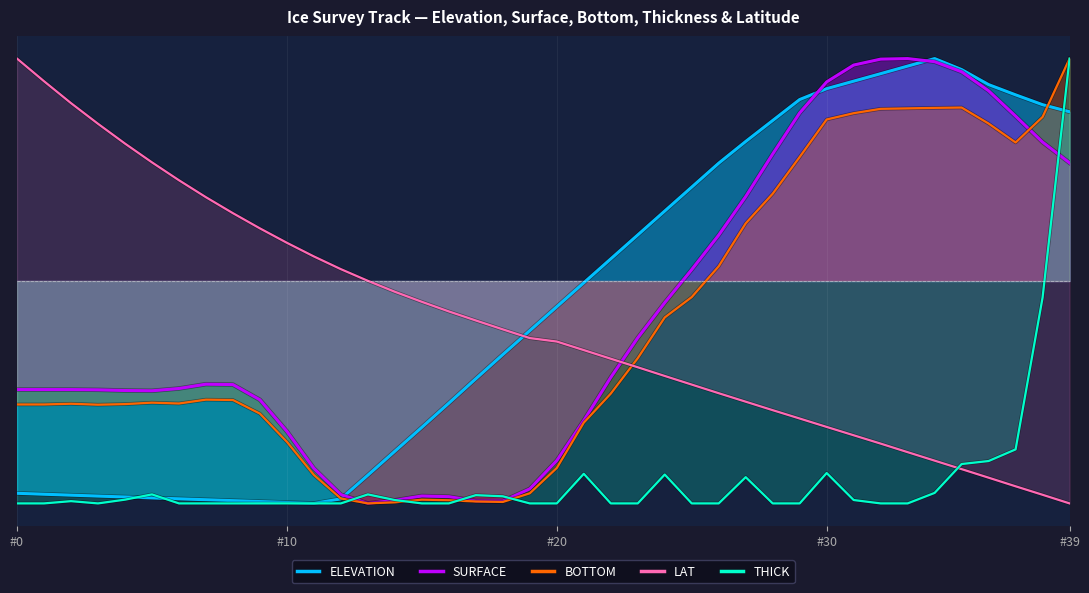

List the series in order of their peak value, highest first.

ELEVATION, SURFACE, BOTTOM, THICK, LAT